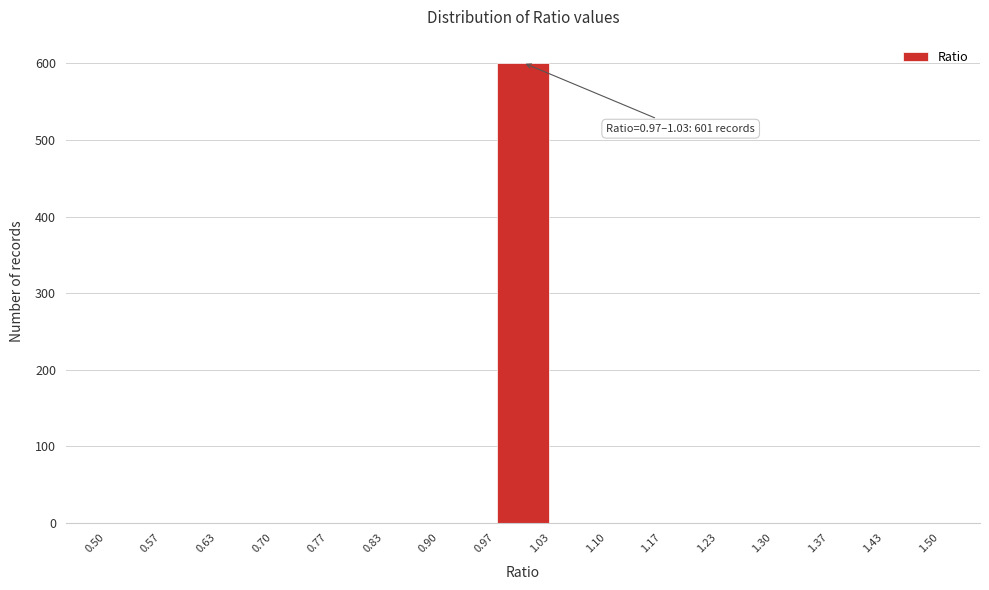

Which range on the x-axis has the tallest bar?

0.97 to 1.03